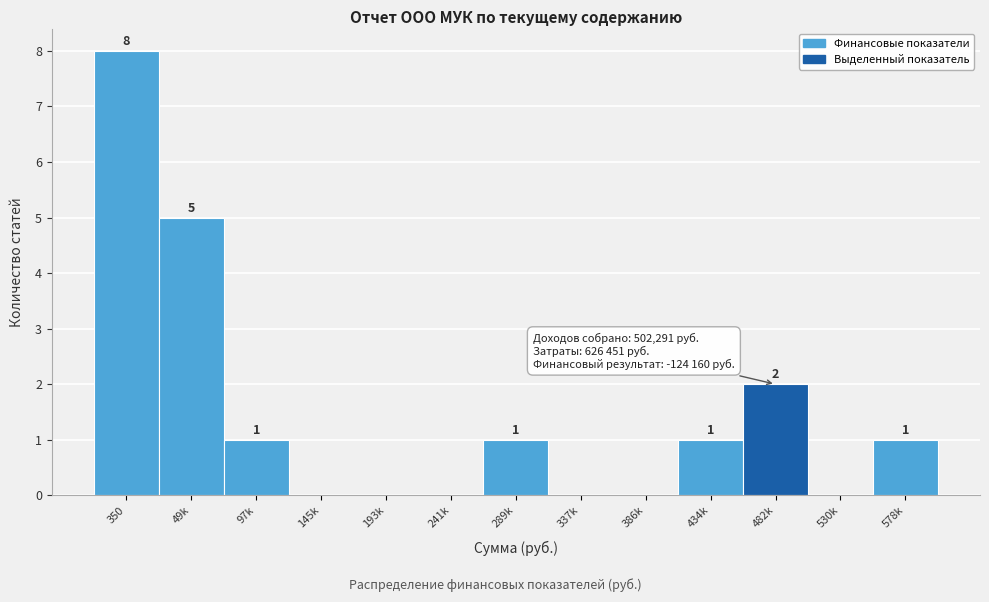

Reading left to right, what are all the values shown in this chart?

350=8	49k=5	97k=1	145k=0	193k=0	241k=0	289k=1	337k=0	386k=0	434k=1	482k=2	530k=0	578k=1